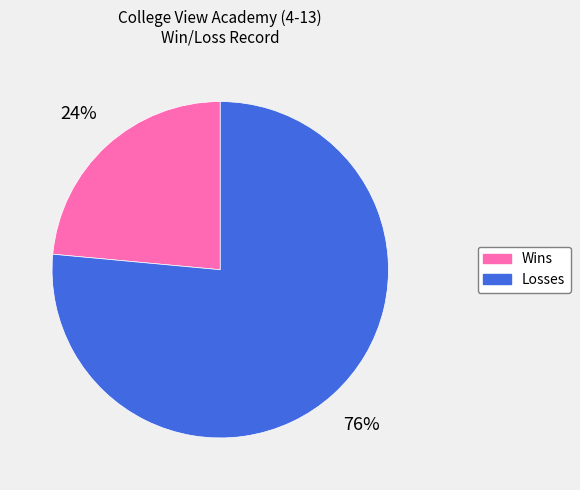

To the nearest percent, what is the average slice percentage?

50%